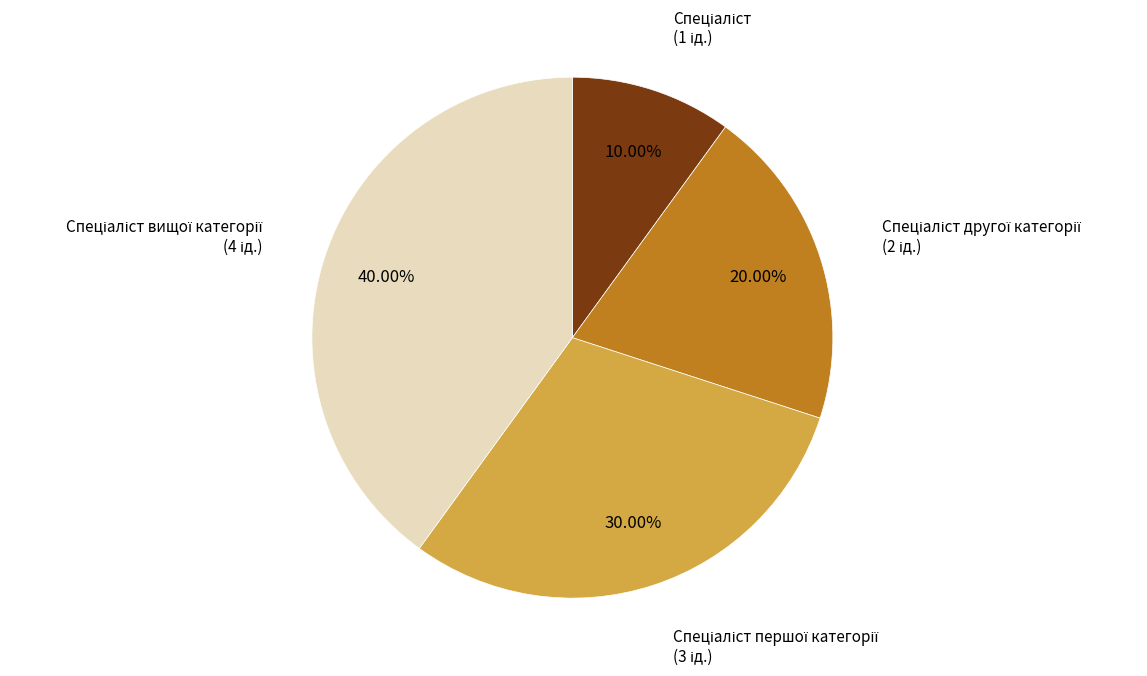

Is there a majority slice in this chart?

No